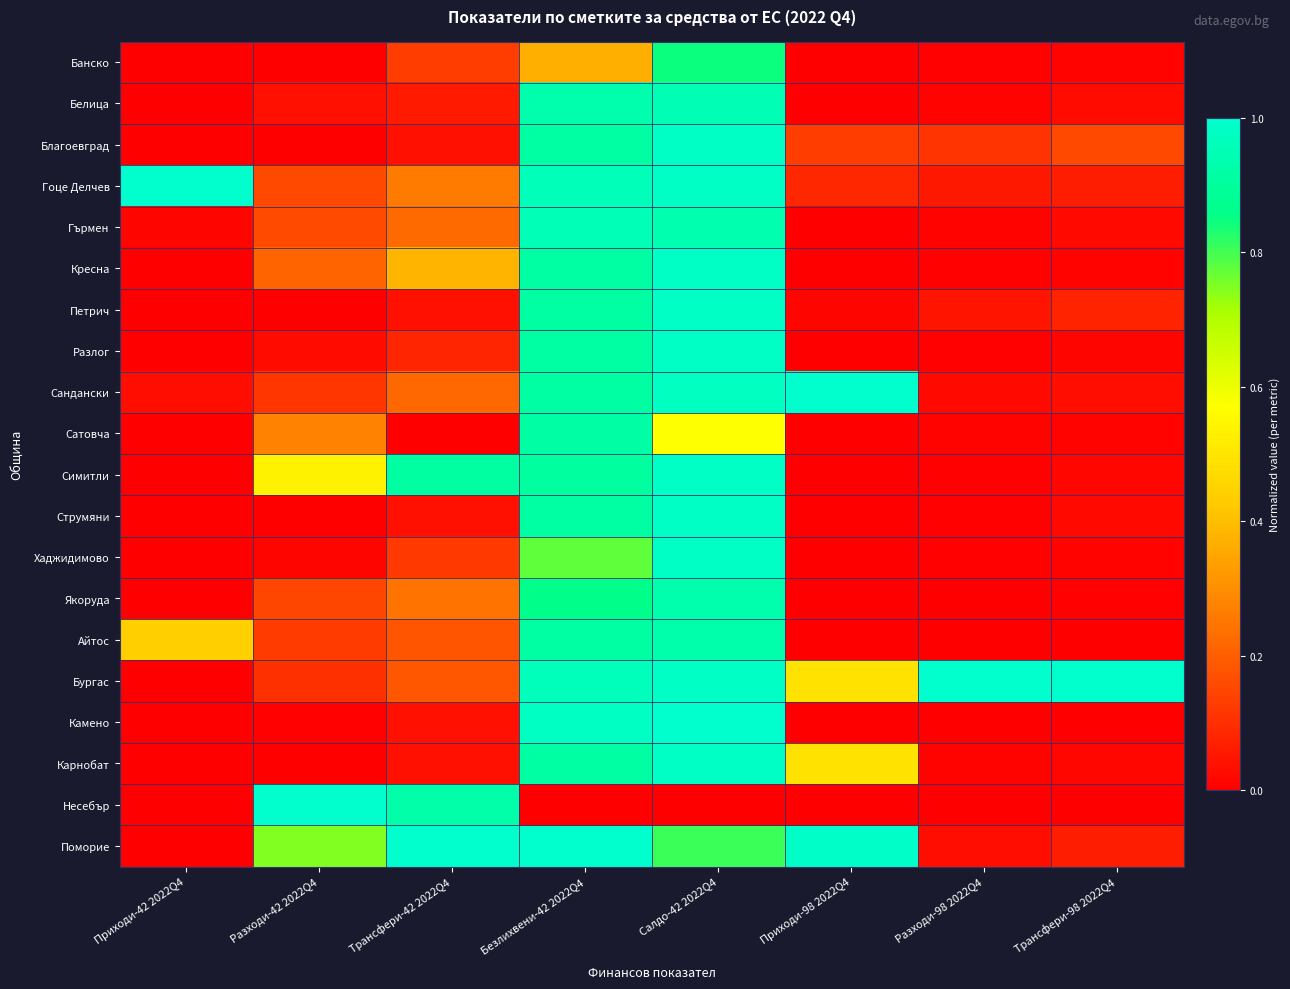

Count the number of data series in this chart.

20